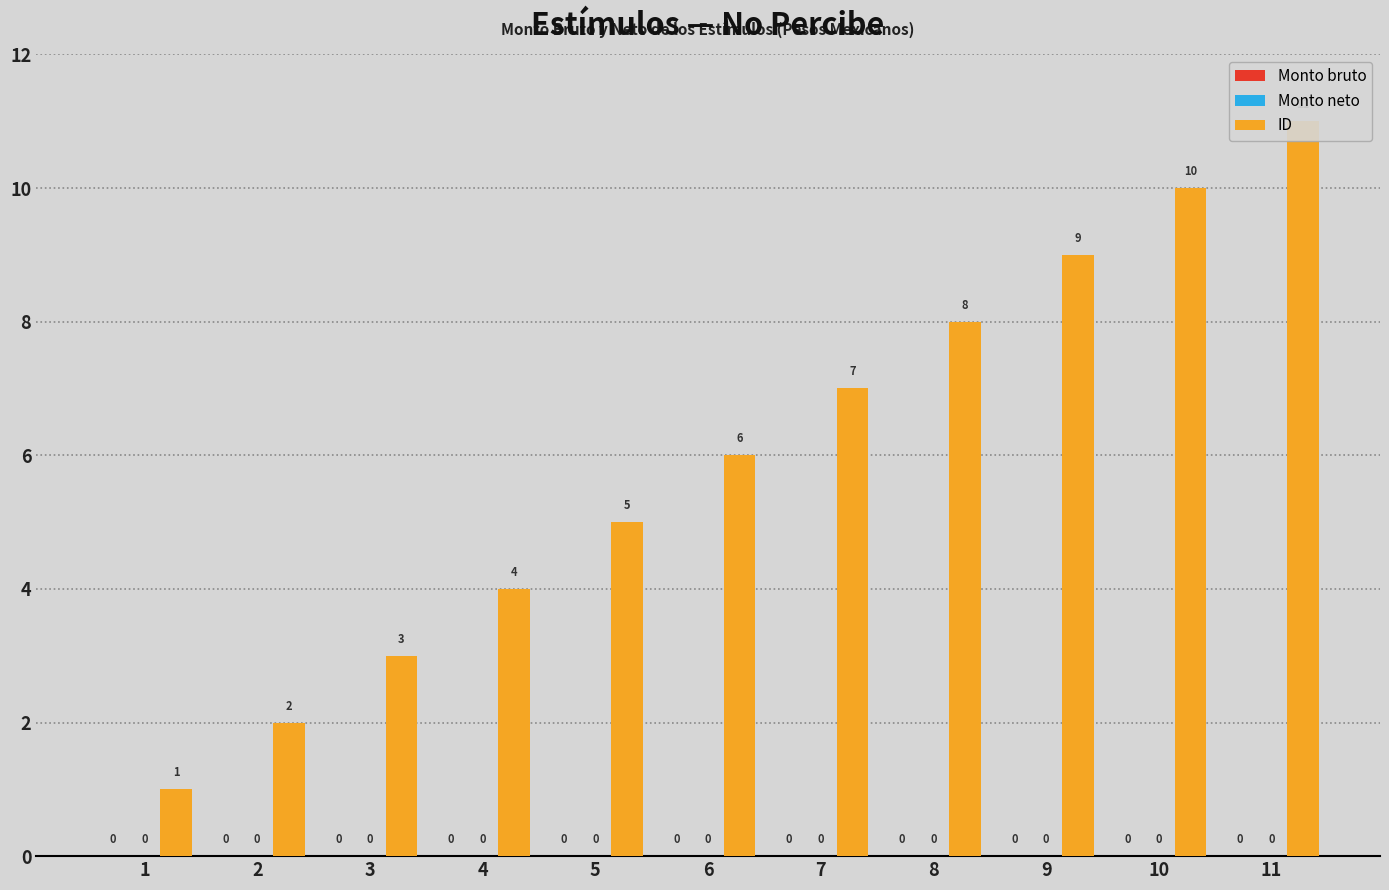

What are all the series names shown in the legend?

Monto bruto, Monto neto, ID